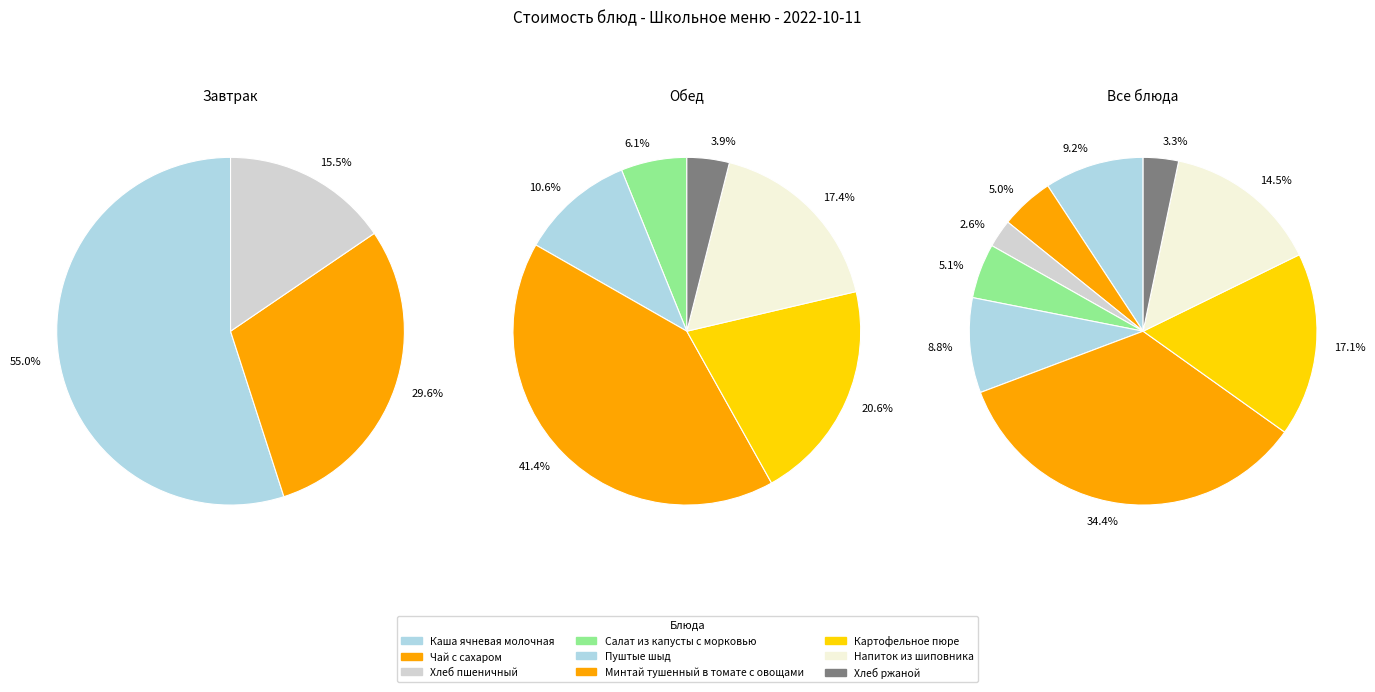

True or false: Пуштые шыд accounts for 9% of the total.

True